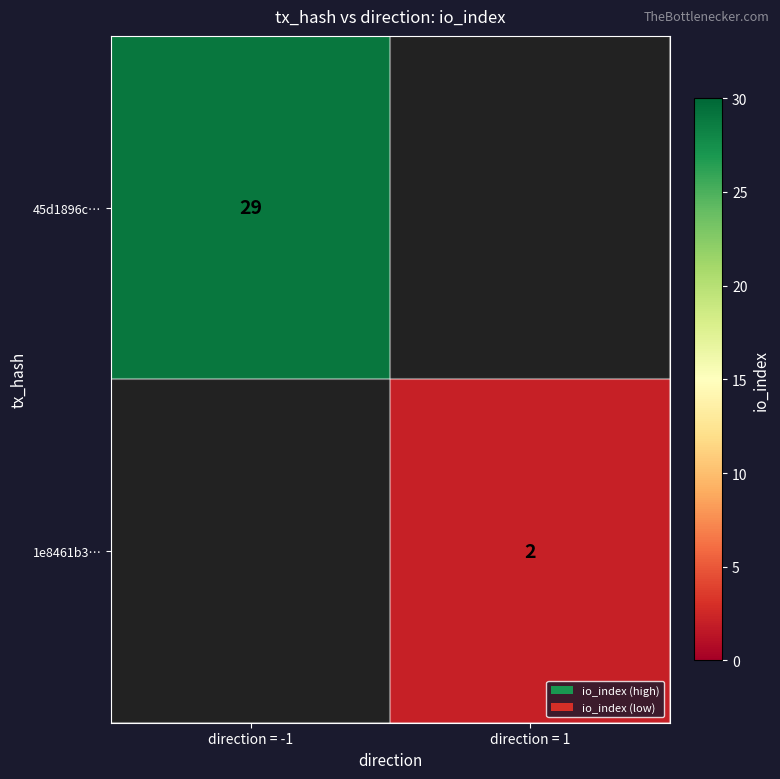

Between direction = 1 and direction = -1, which is larger?

direction = -1